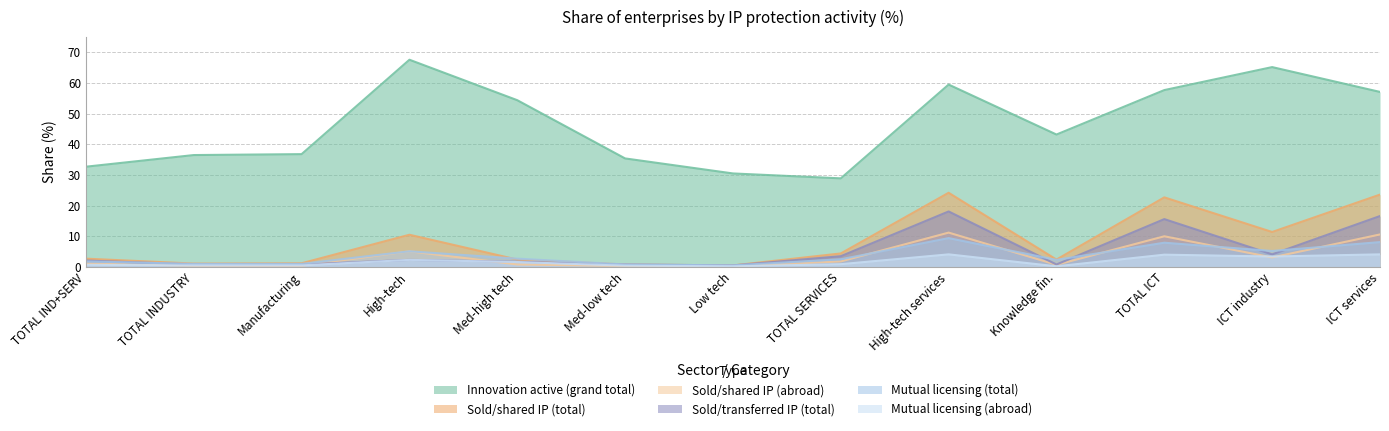

True or false: mutual_license_abroad and grand_total_innov cross at least once.

False